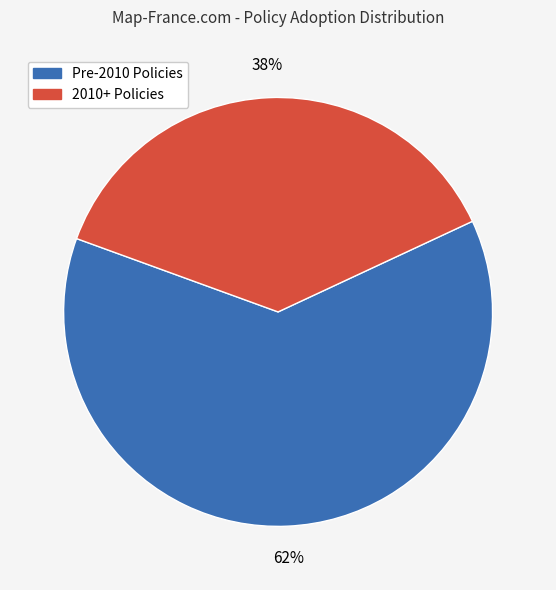

Is there a majority slice in this chart?

Yes